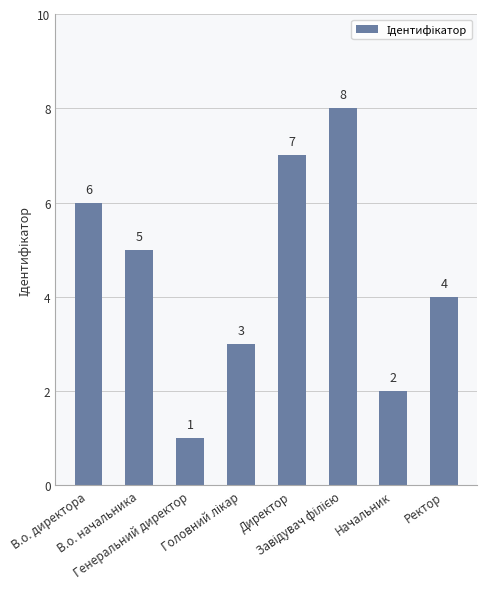

At which label does the data first exceed 5?

В.о. директора